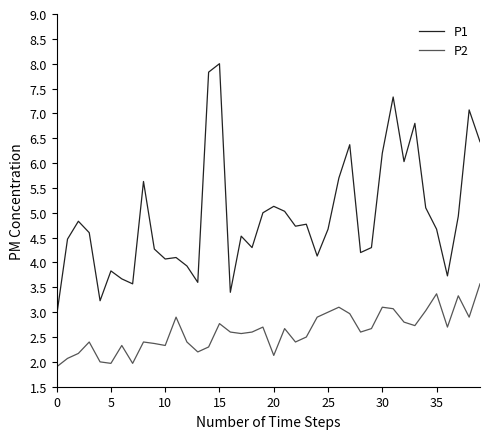

True or false: P2 and P1 cross at least once.

False